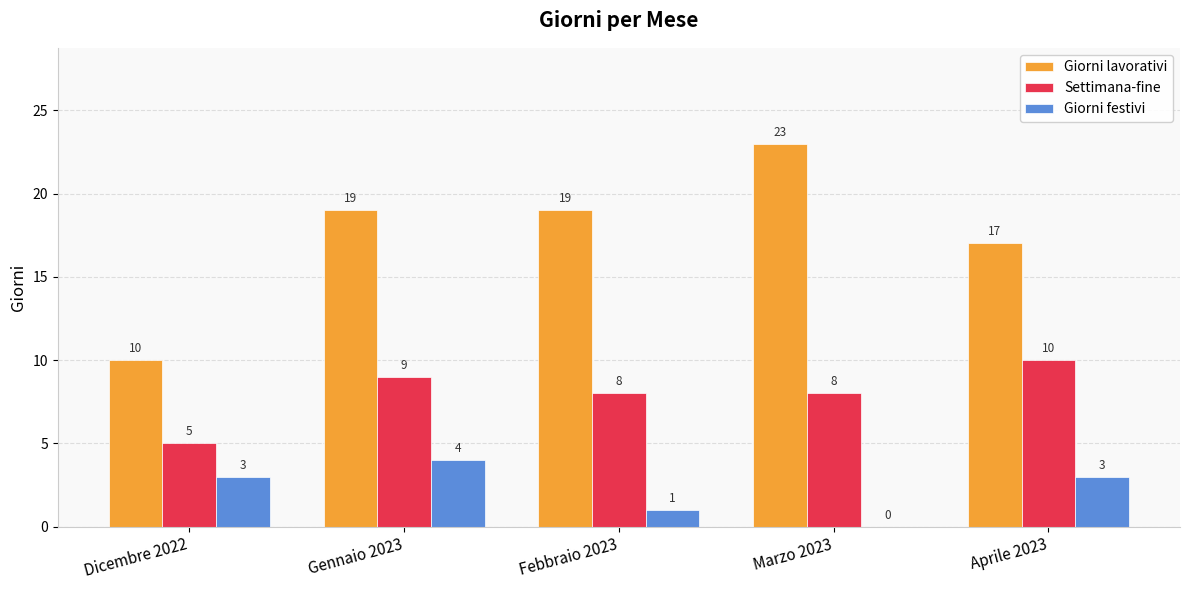

The Settimana-fine series shows 3 at Febbraio 2023. True or false?

False